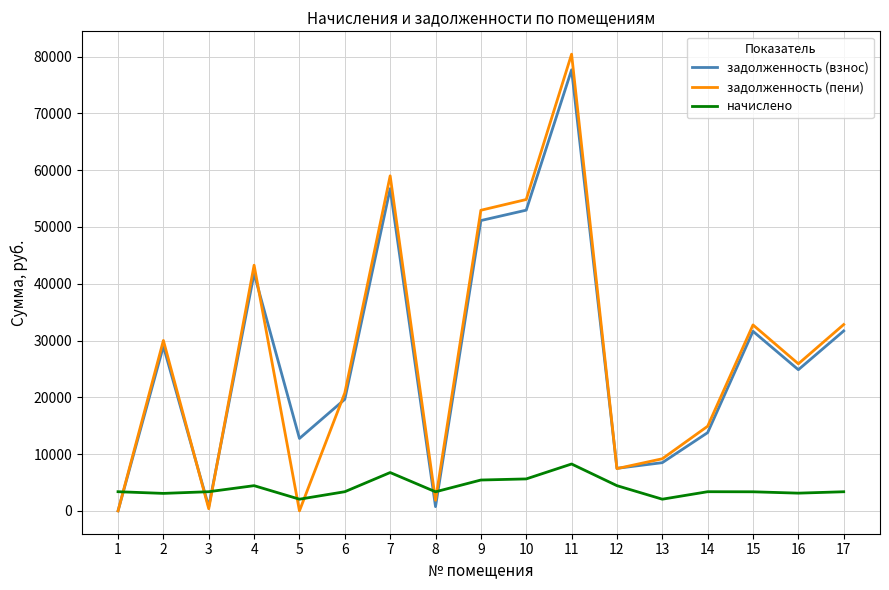

Where is the first local minimum for задолженность (взнос)?

3